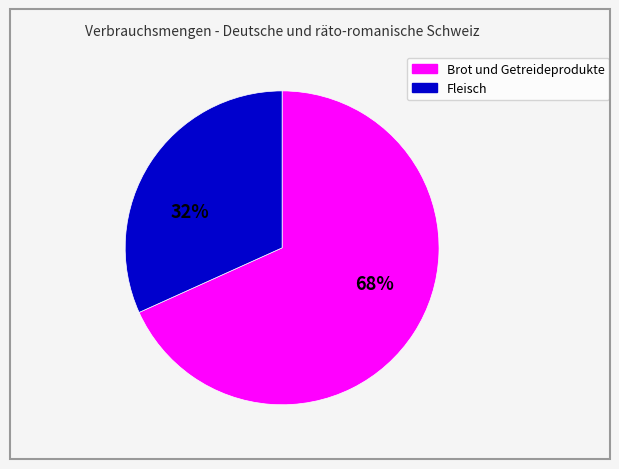

To the nearest percent, what is the difference between the largest and smallest slice percentages?

36%